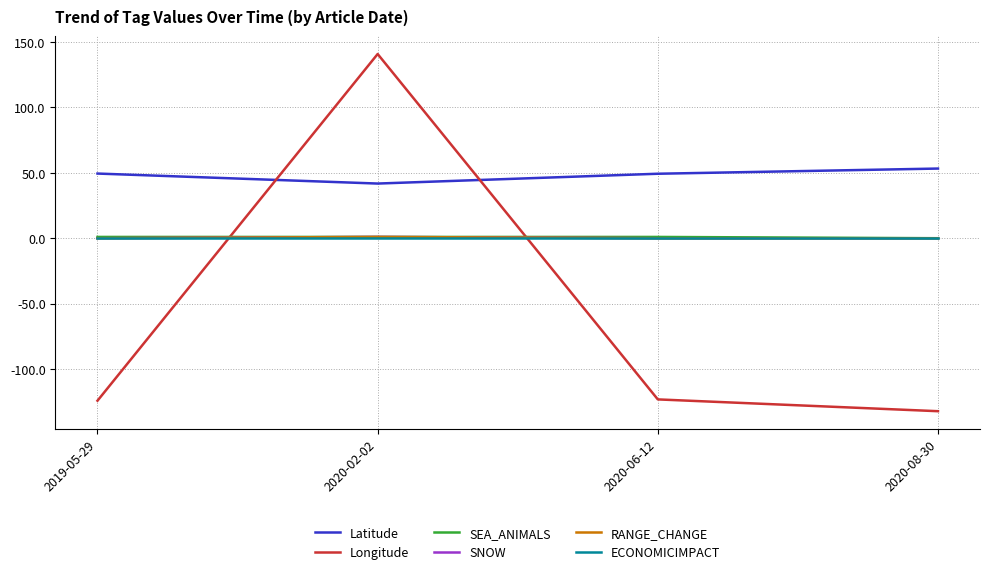

Does the chart display data point markers on the line(s)?

No